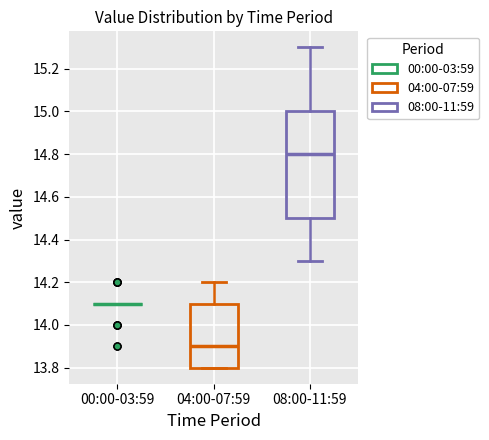

Reading left to right, read every box against the y-axis: the position of its median line, the range the box covers, and the ends of its whiskers. The values are not printed on the chart, so give them approximately, as read against the axis.

00:00-03:59: box collapsed to a line at 14.1, whiskers 14.1 to 14.1
04:00-07:59: median 13.9, box 13.8 to 14.1, whiskers 13.8 to 14.2
08:00-11:59: median 14.8, box 14.5 to 15.0, whiskers 14.3 to 15.3